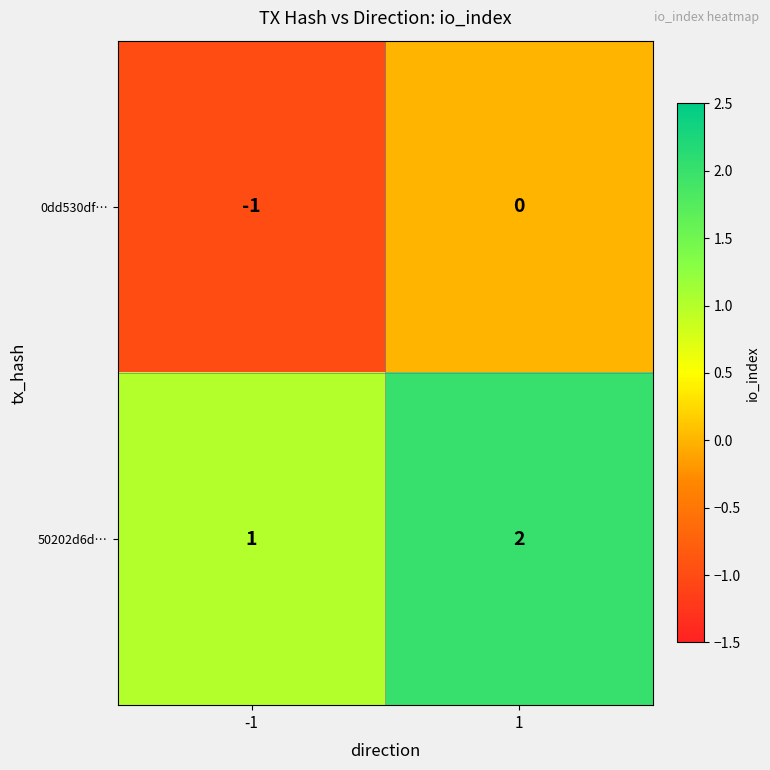

Reading right to left, what are all the values shown in this chart?

0dd530df…: 1=0	-1=-1
50202d6d…: 1=2	-1=1